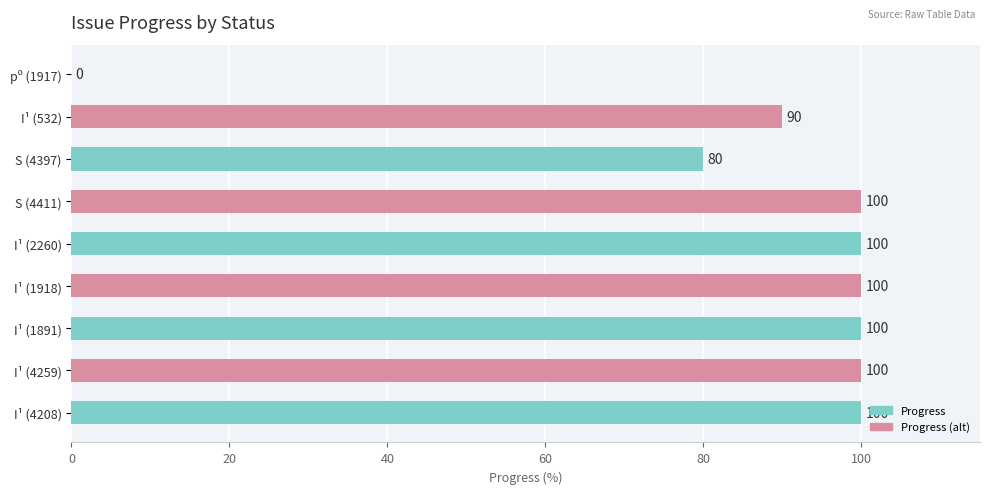

What is the change in value from I¹ (532) to I¹ (4259)?

+10